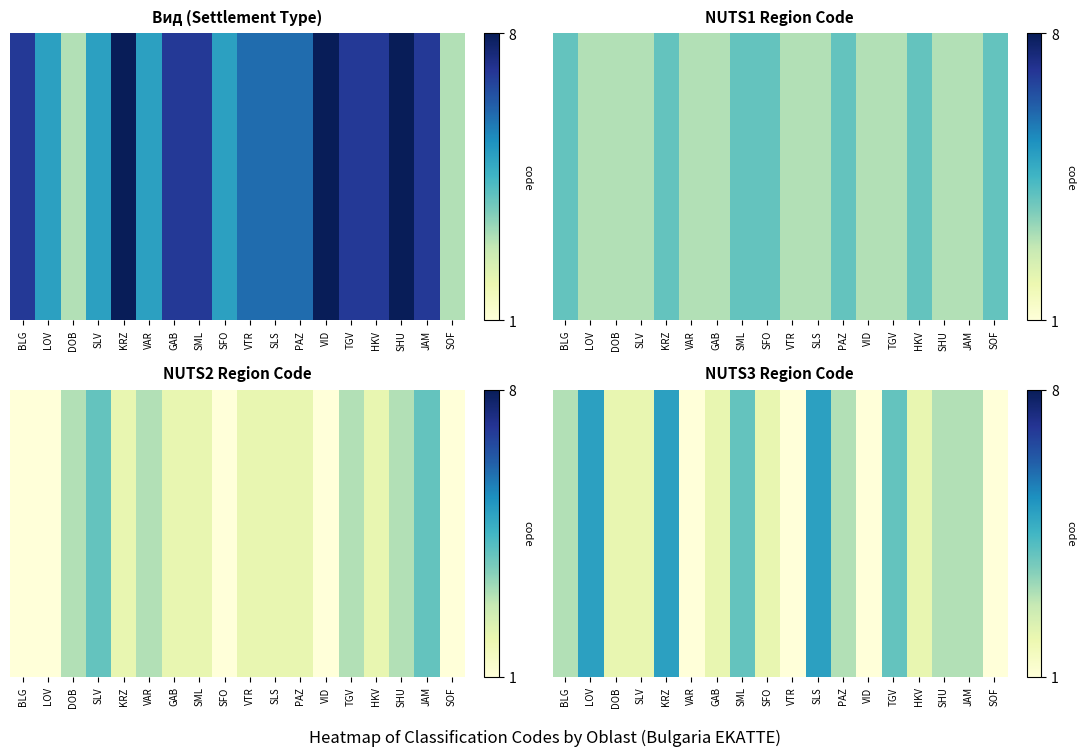

The chart shows a value of 4 at SML. True or false?

True